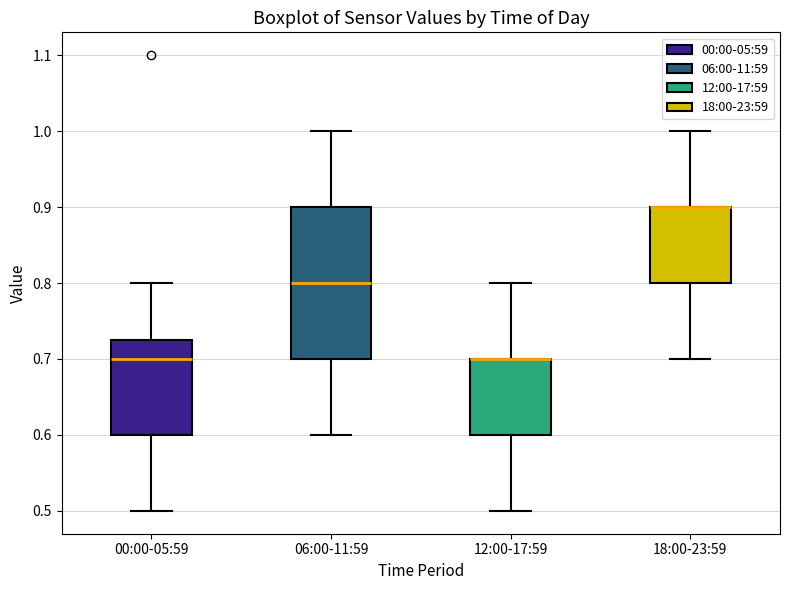

Reading left to right, transcribe this box plot: for each box, give where its median line is, the range the box spans, and where its two whiskers end, as read against the y-axis. The values are not printed on the chart, so give them approximately, as read against the axis.

00:00-05:59: median 0.70, box 0.60 to 0.73, whiskers 0.50 to 0.80
06:00-11:59: median 0.80, box 0.70 to 0.90, whiskers 0.60 to 1.00
12:00-17:59: median 0.70 (drawn on the box's upper edge), box 0.60 to 0.70, whiskers 0.50 to 0.80
18:00-23:59: median 0.90 (drawn on the box's upper edge), box 0.80 to 0.90, whiskers 0.70 to 1.00